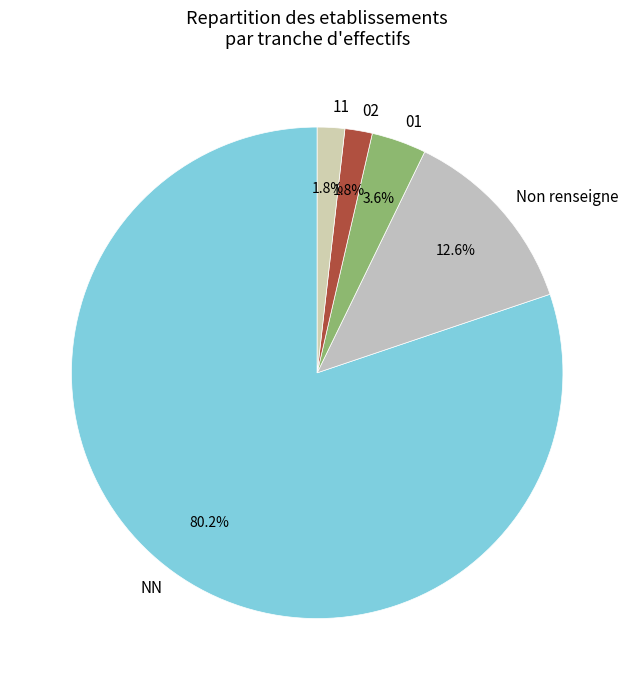

How many segments does this pie chart have?

5